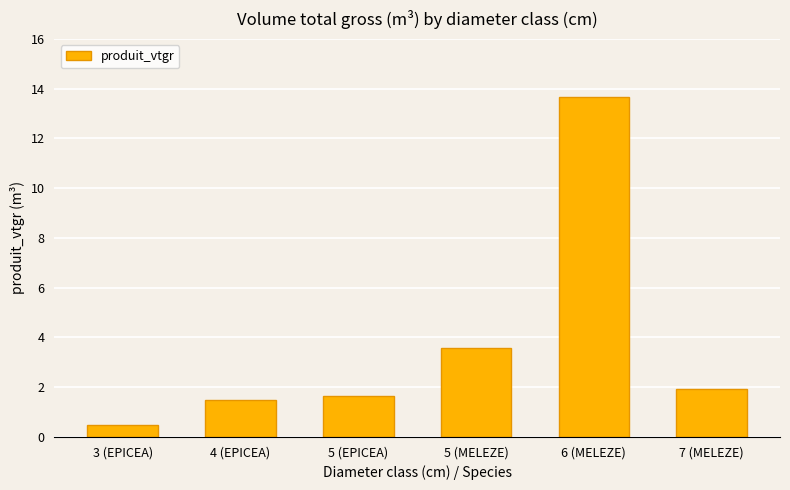

What is the label of the 5th bar from the right?

4 (EPICEA)